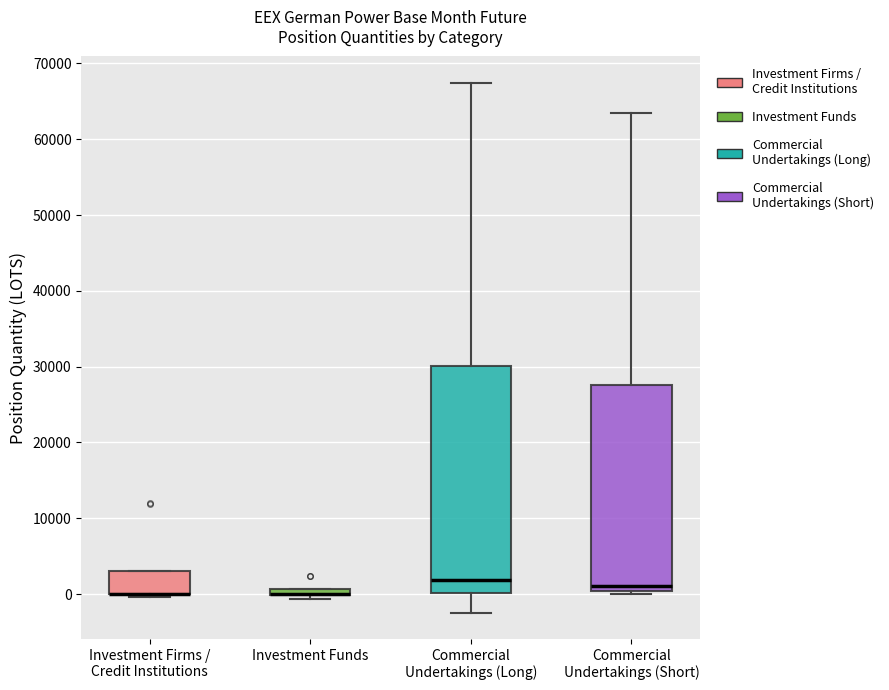

Which box is the tallest, from its lower edge to its upper edge?

Commercial Undertakings (Long)